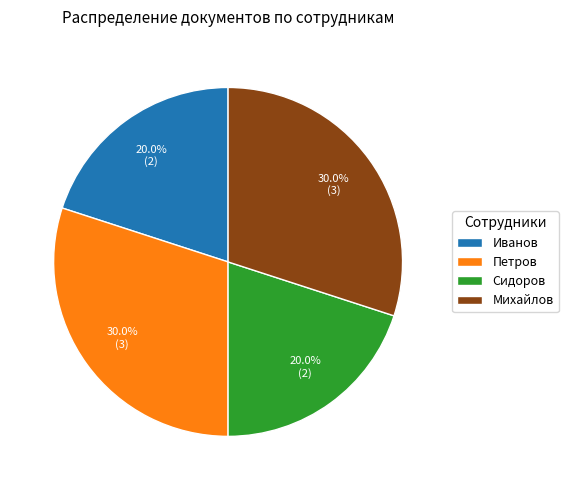

Does Михайлов account for over 50% of the chart?

No